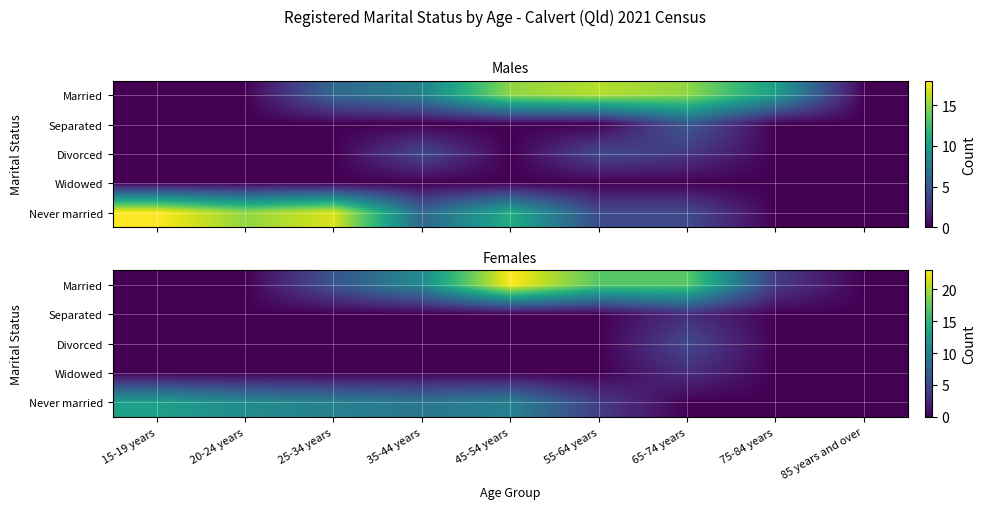

List the labels in order of Widowed value, smallest first.

15-19 years, 20-24 years, 25-34 years, 35-44 years, 45-54 years, 55-64 years, 75-84 years, 85 years and over, 65-74 years